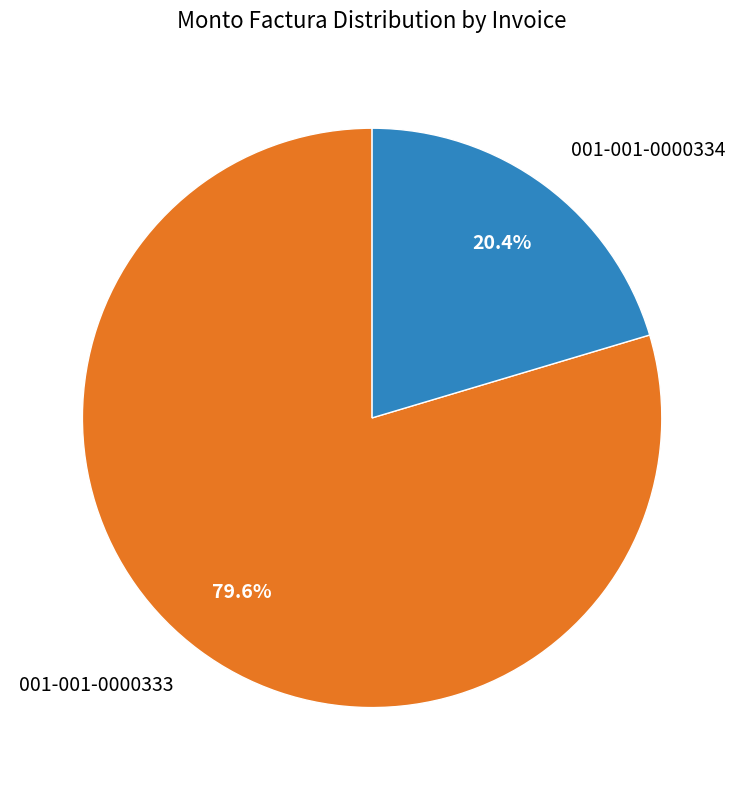

Is 001-001-0000333 the majority of the pie?

Yes